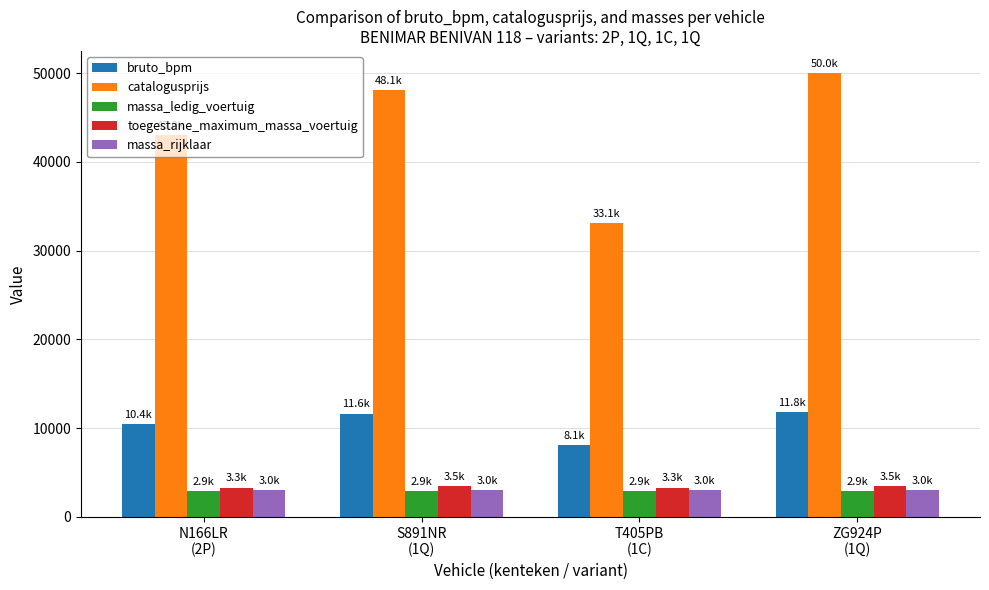

How many groups of bars are there?

4